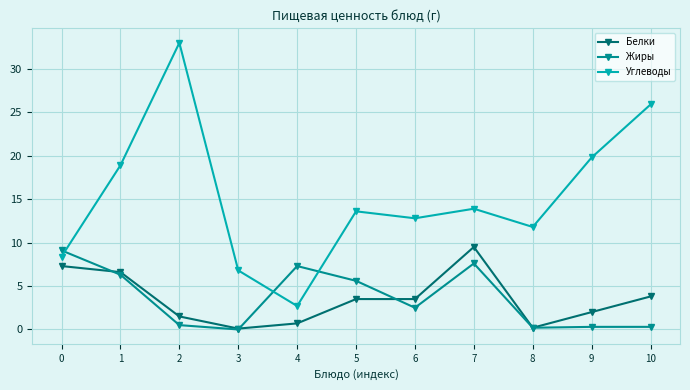

Rank the series by their maximum value, from lowest to highest.

Жиры, Белки, Углеводы